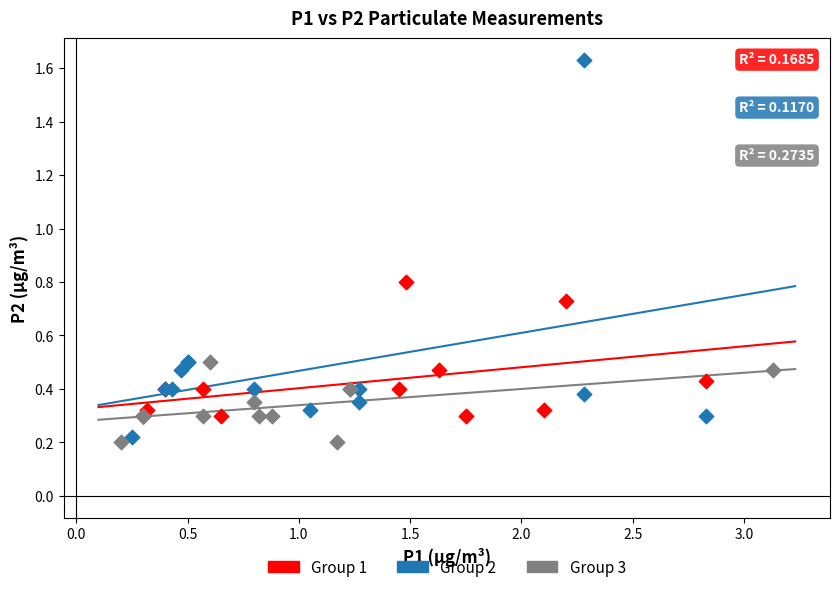

Which series contains the lowest Y value?

Group 3